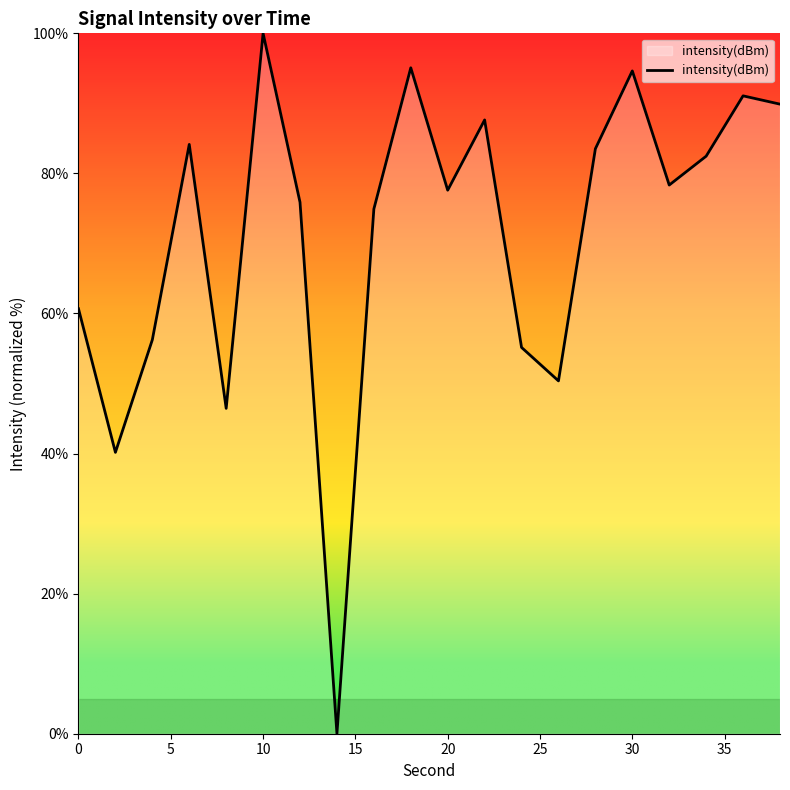

Is this an area chart (filled region under the line)?

No